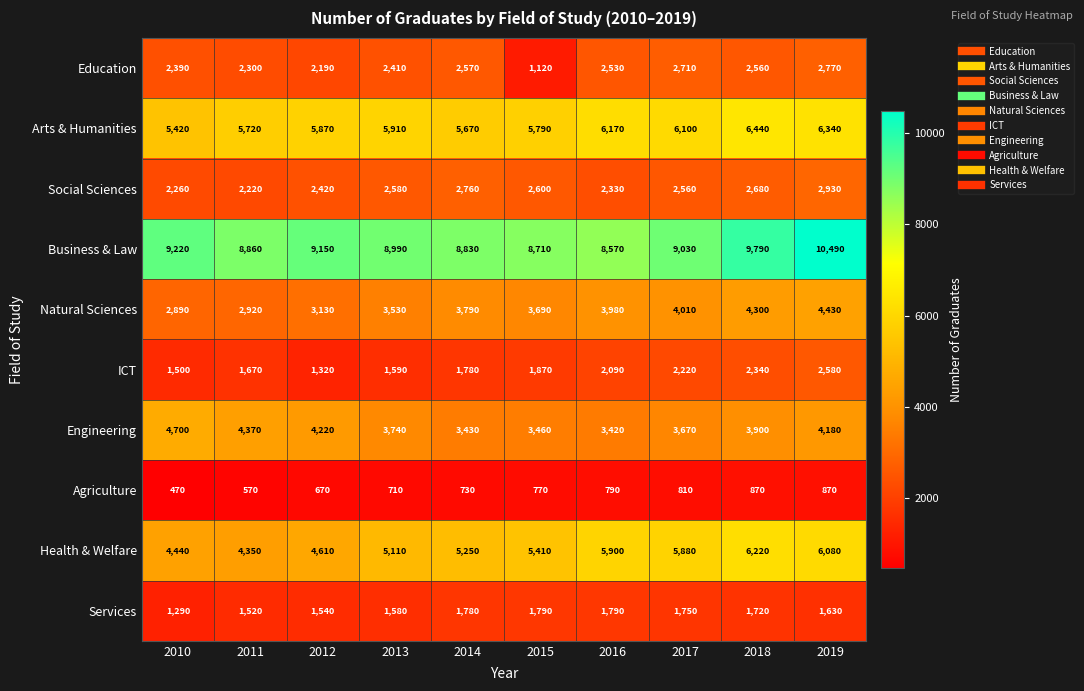

What is the difference between the highest and lowest values at 2012?

8480